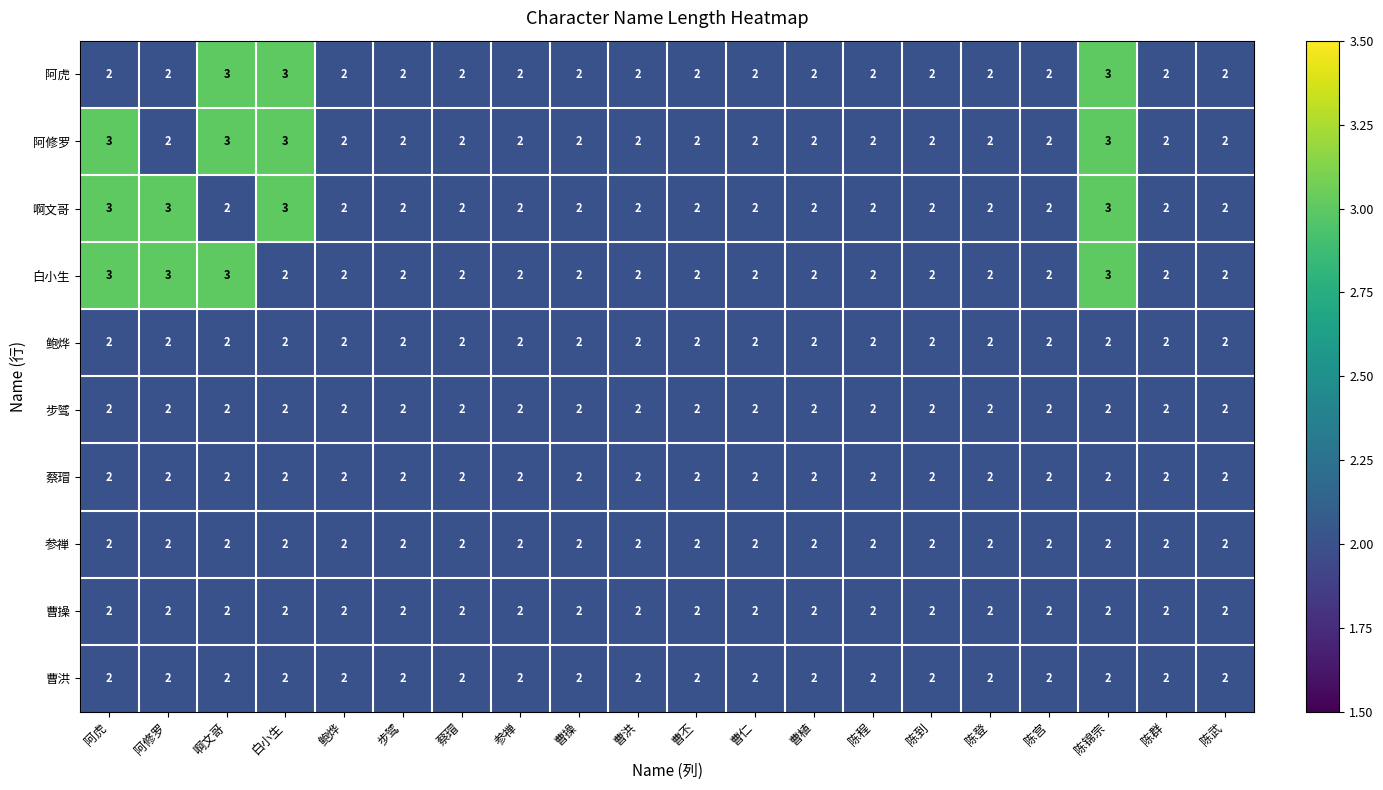

What is the sum of the 步骘 values at 陈登 and 陈群?

4